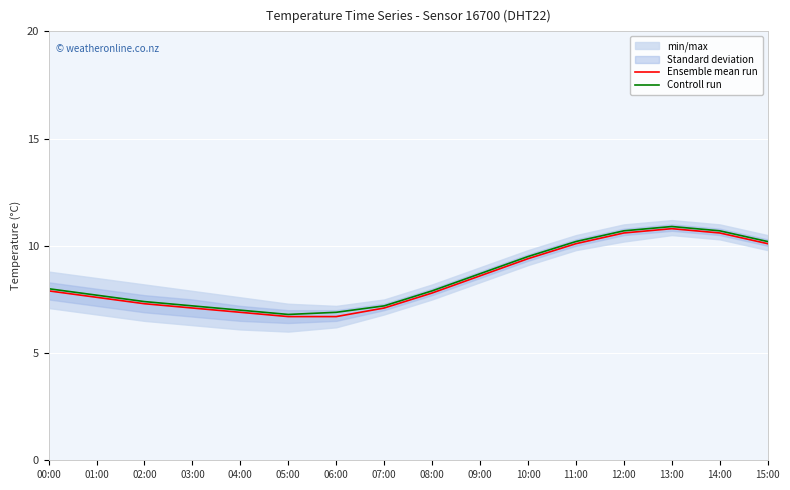

What is the average value of the Ensemble mean run series?

8.5